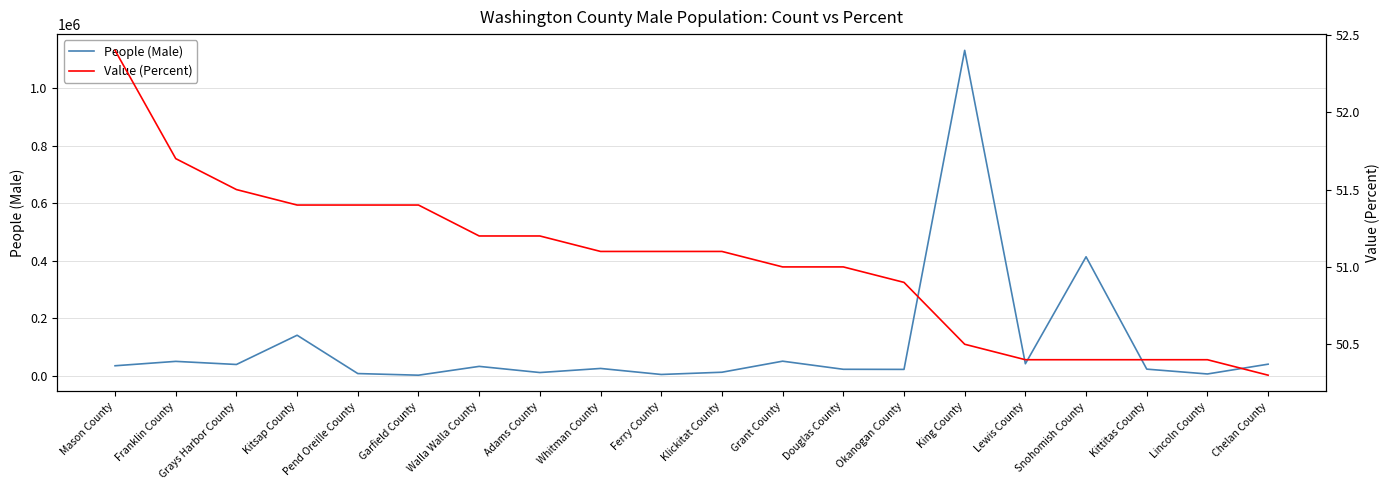

Between Douglas County and Okanogan County, which is larger?

Douglas County